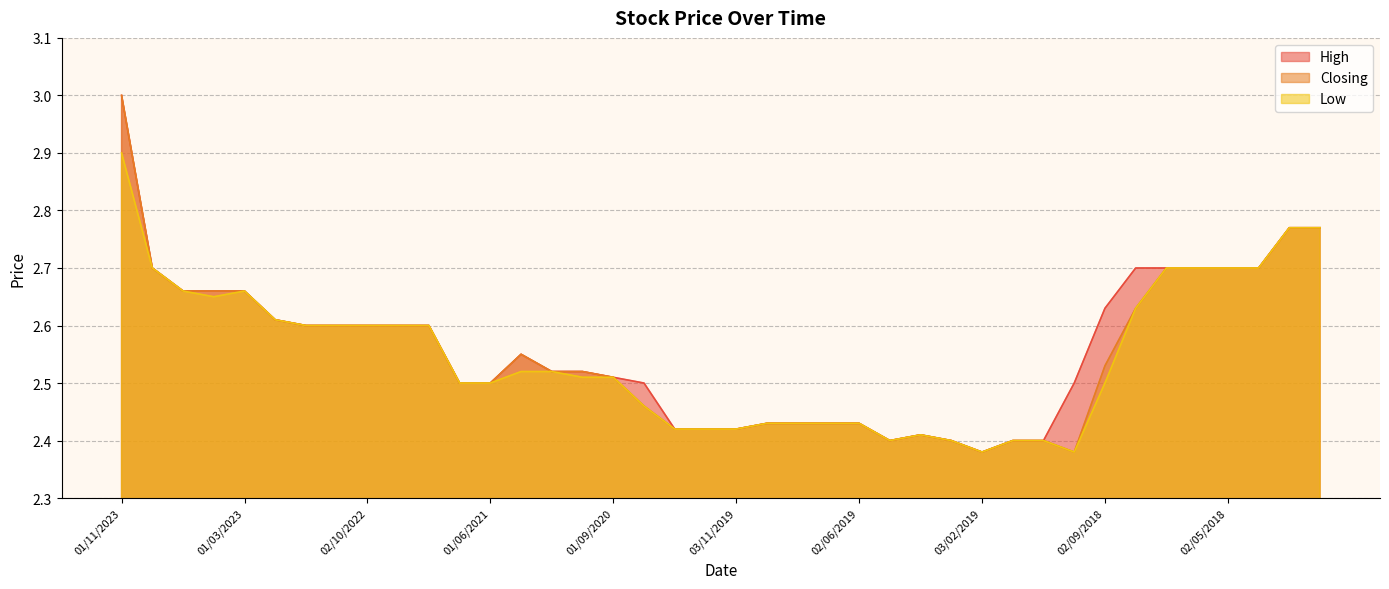

What is the total value across all series at 03/11/2019?

7.3